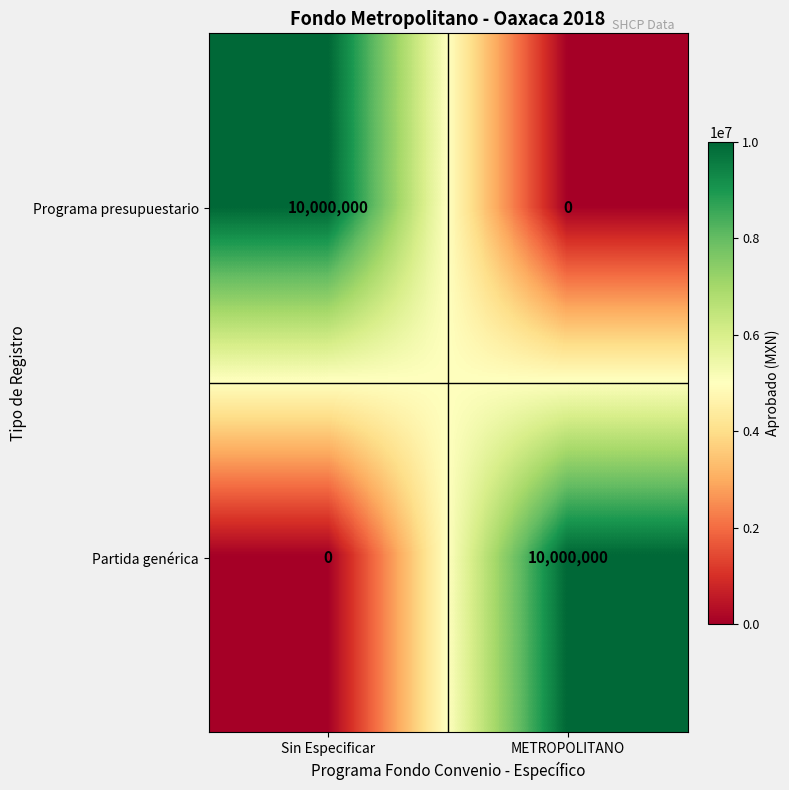

Where is Partida genérica nearest to the value 5000000?

Sin Especificar